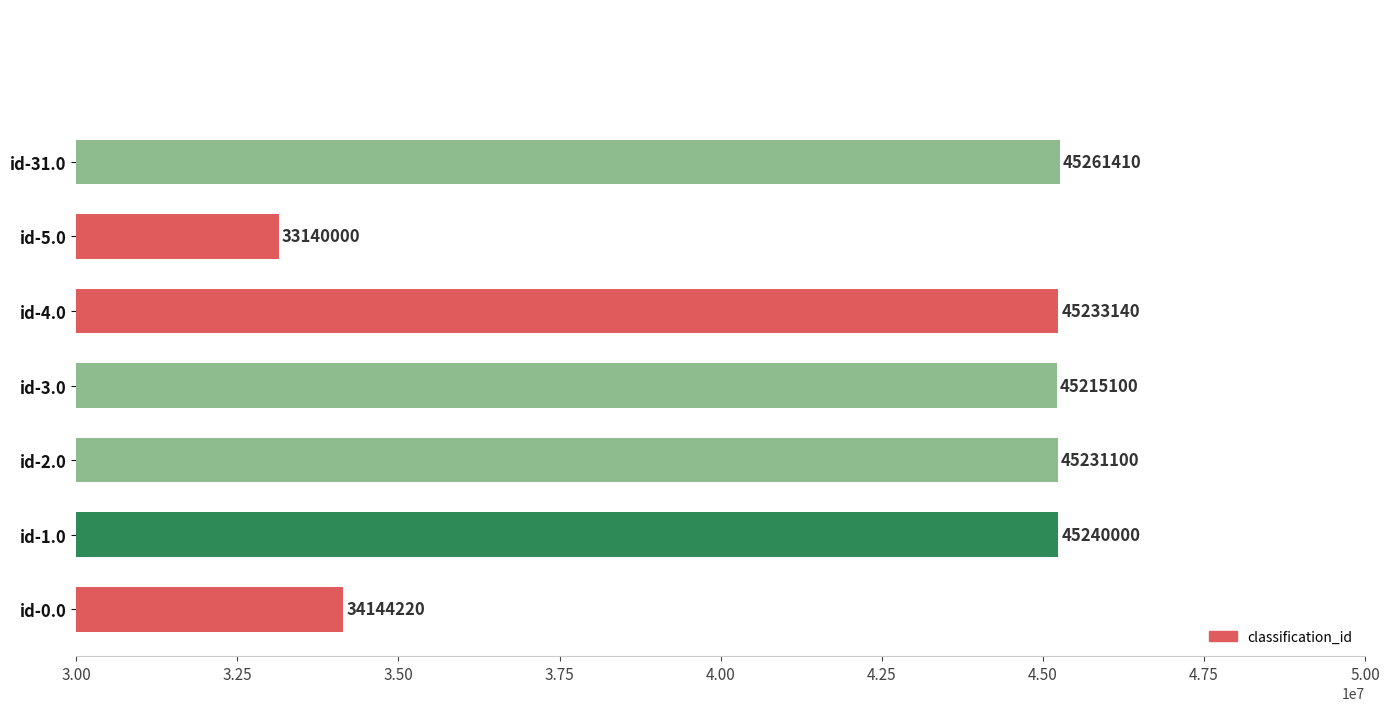

Rank the categories by value from highest to lowest.

id-31.0, id-1.0, id-4.0, id-2.0, id-3.0, id-0.0, id-5.0